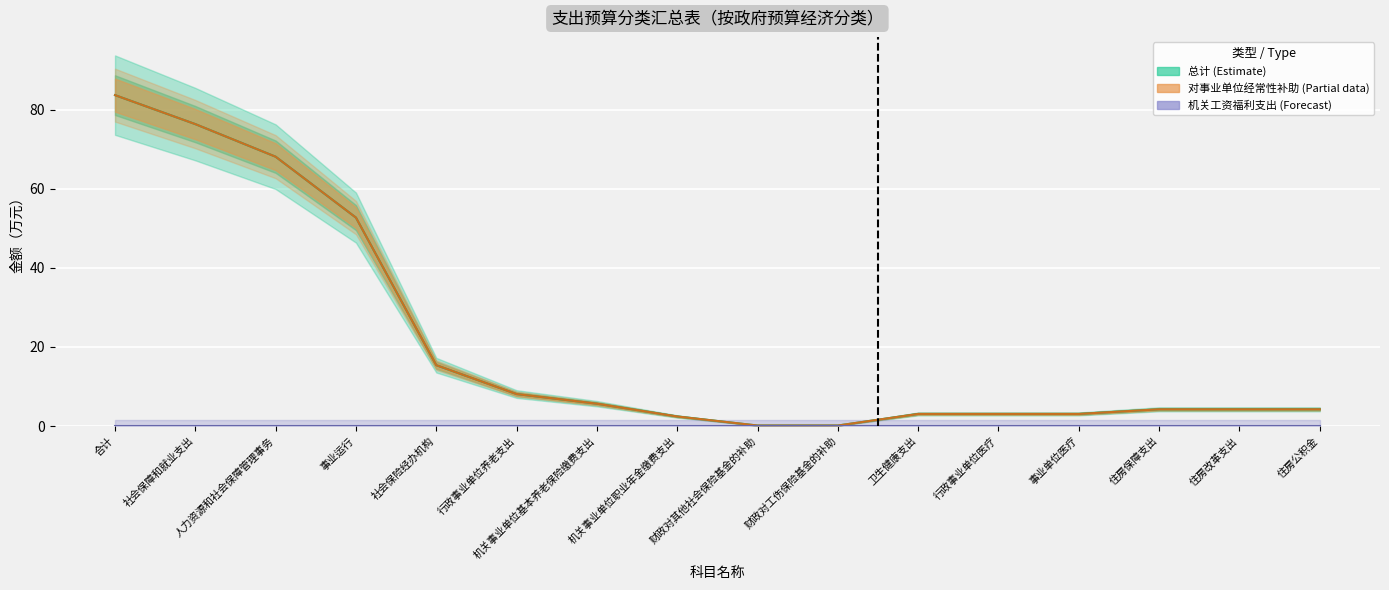

Count the number of categories in the chart.

16